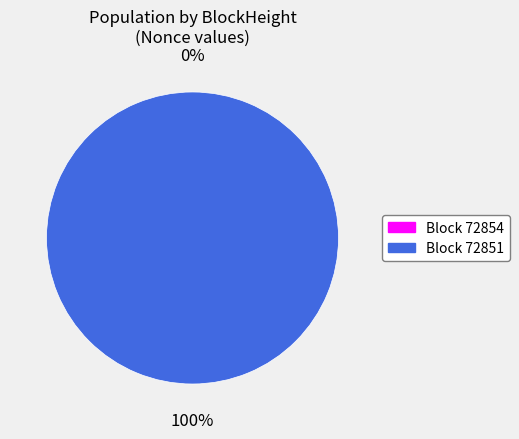

Which slice is the smallest?

72854